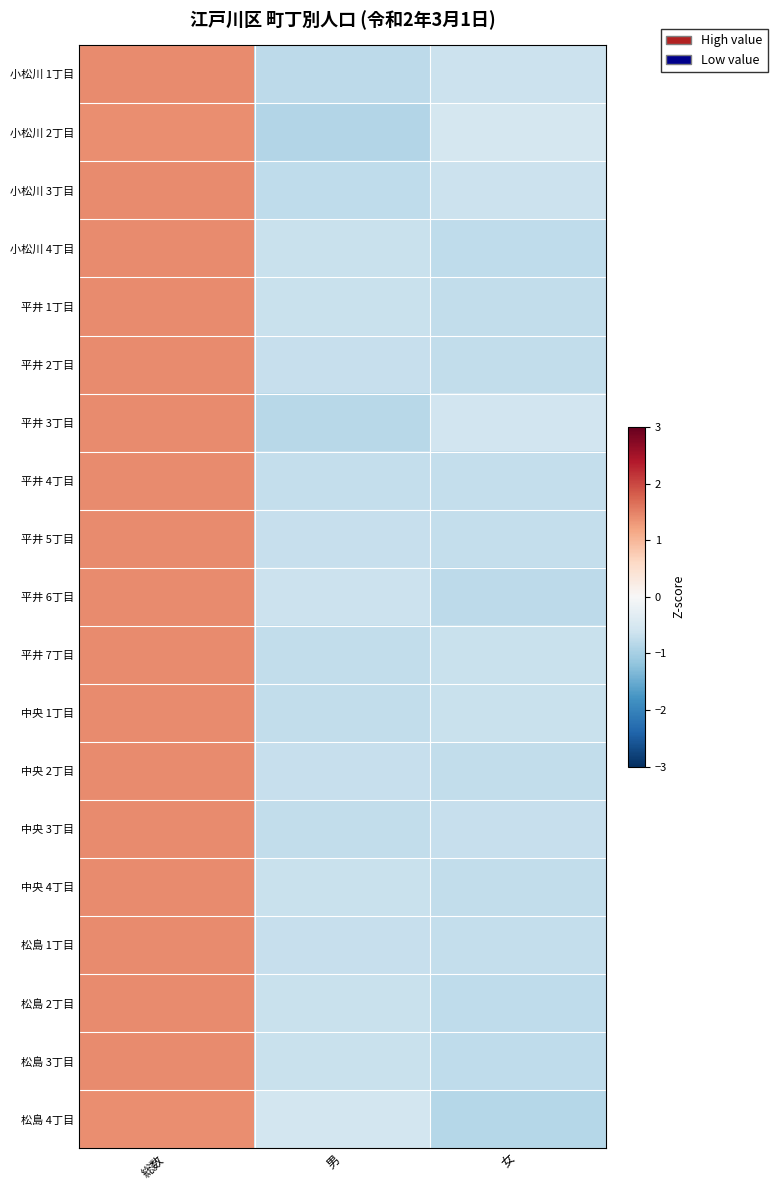

What is the total value across all series at 総数?

26.8